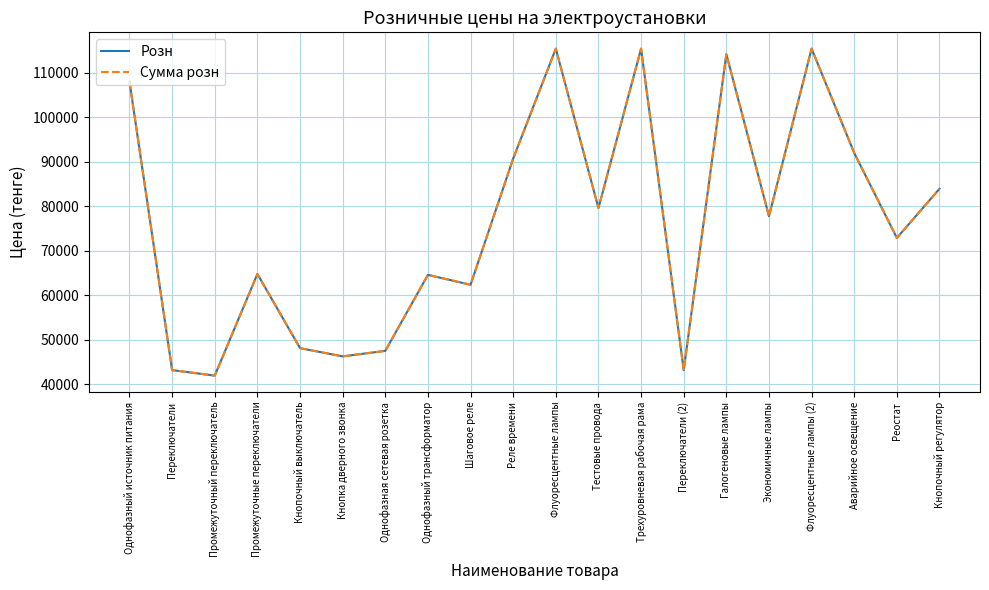

Does the chart have visible grid lines?

Yes